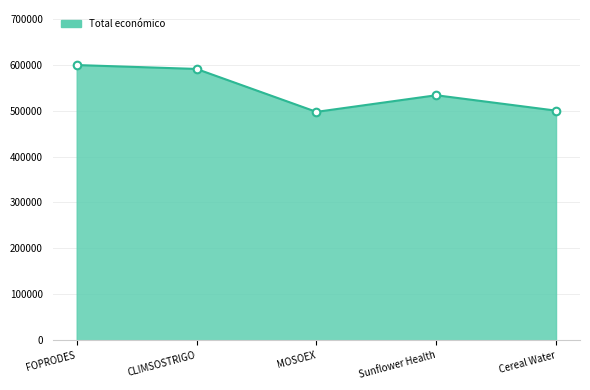

What is the ratio of the value at Sunflower Health to the value at CLIMSOSTRIGO?

0.9